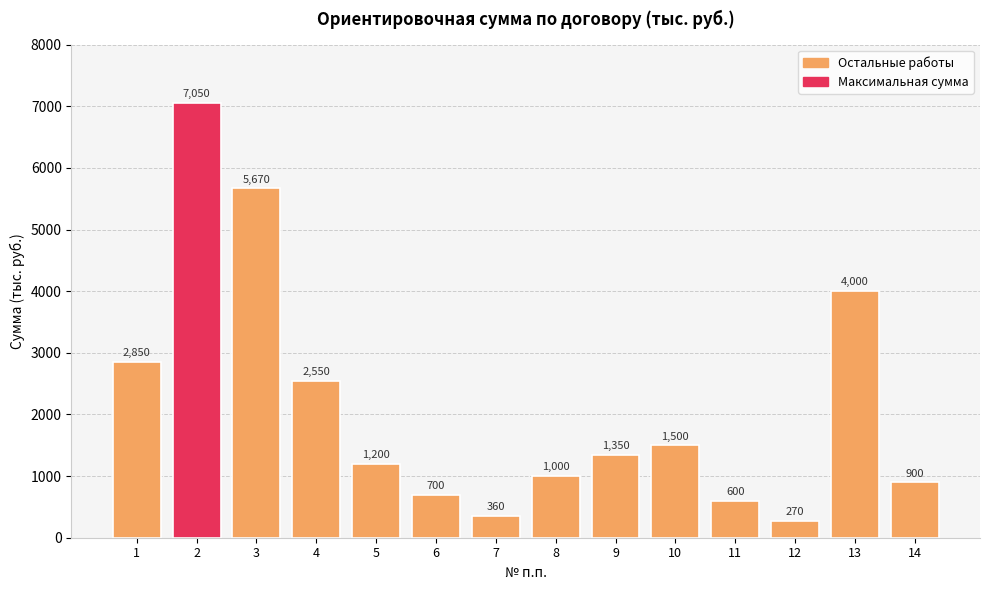

What is the difference between the maximum and minimum values?

6780